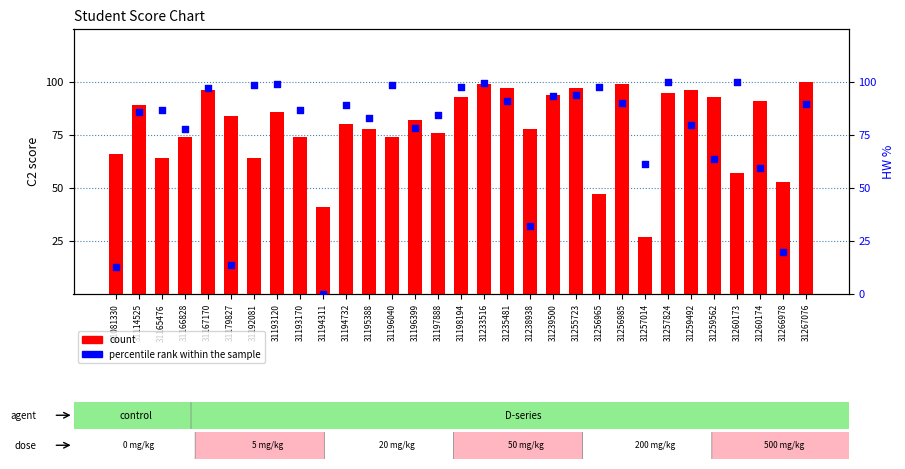

Is the value of percentile rank within the sample at 31266978 greater than the value of count at 31194732?

No